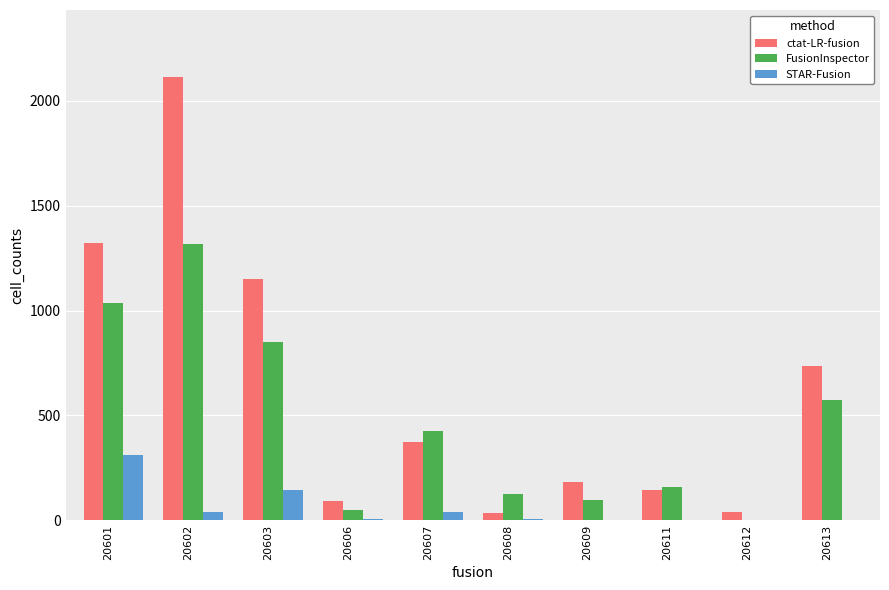

What is the sum of all FusionInspector values?

4630